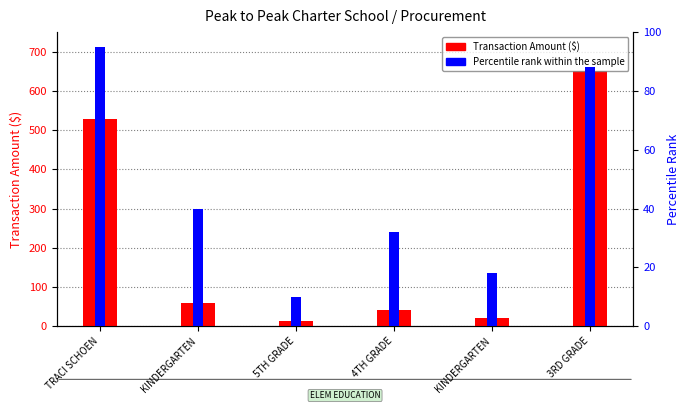

What is the difference between the maximum and minimum values in the Transaction Amount ($) series?

638.4